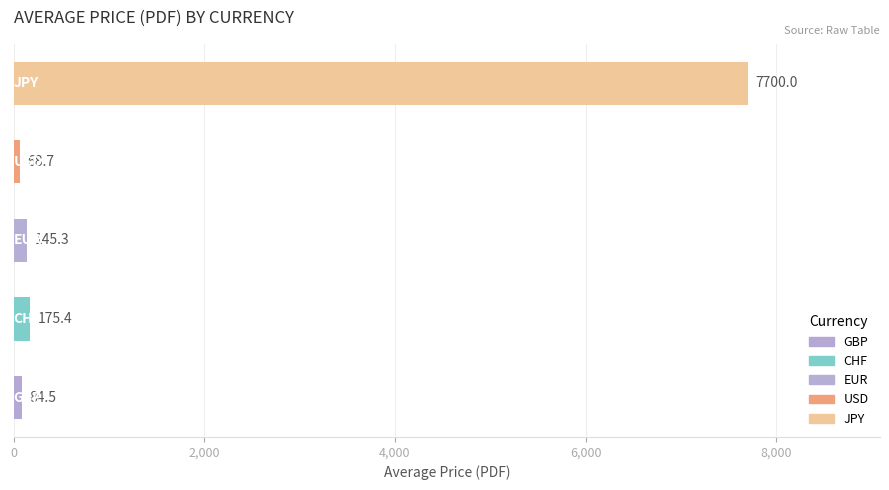

What is the average value?

1634.8